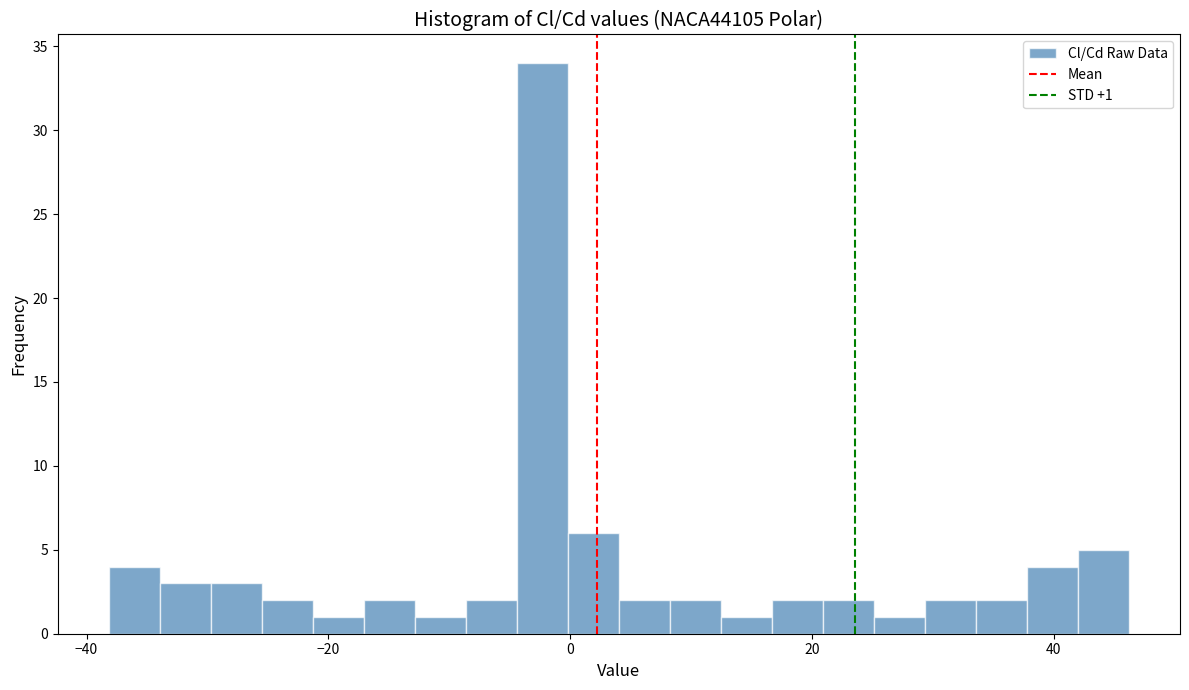

Read against the x-axis, roughly where is the centre of the tallest bar?

-2